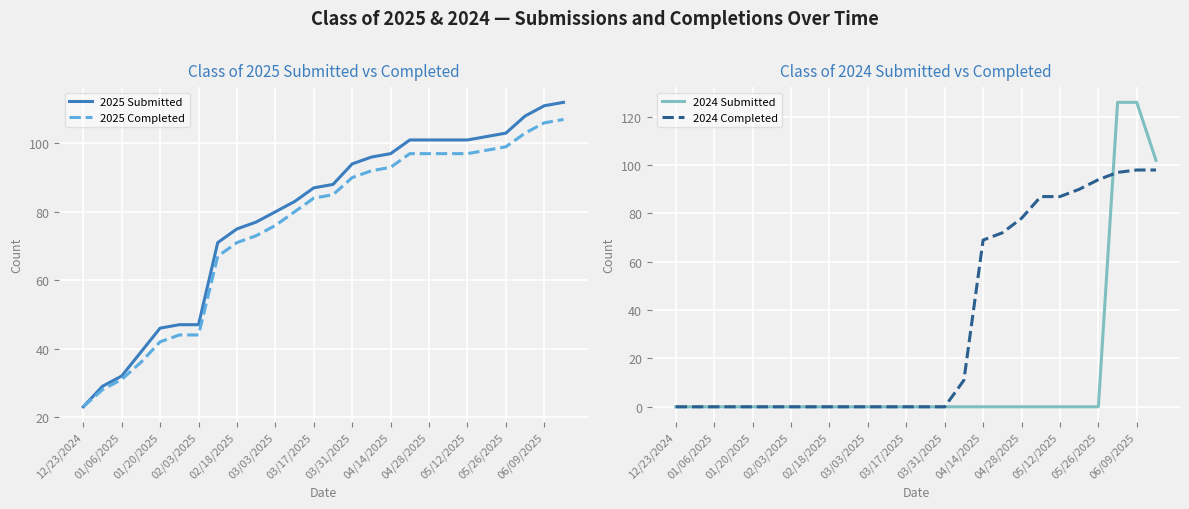

The value of 2025 Submitted at 02/03/2025 is 47. True or false?

True